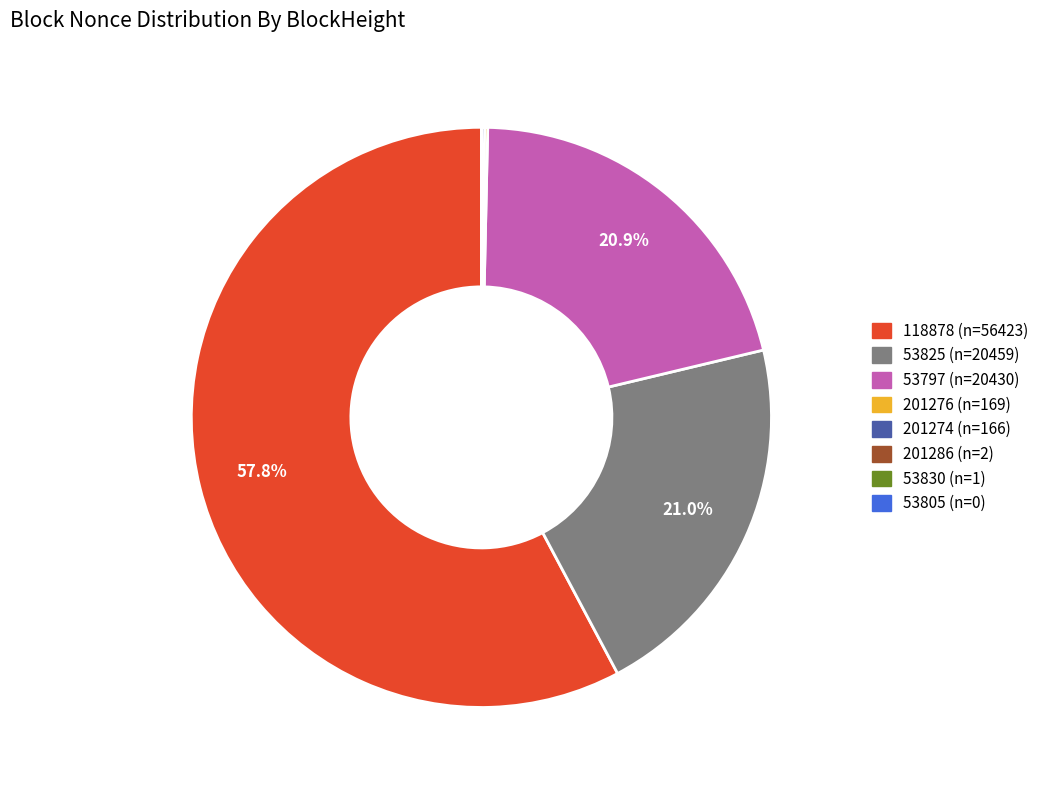

To the nearest percent, what is the difference between the largest and smallest slice percentages?

58%